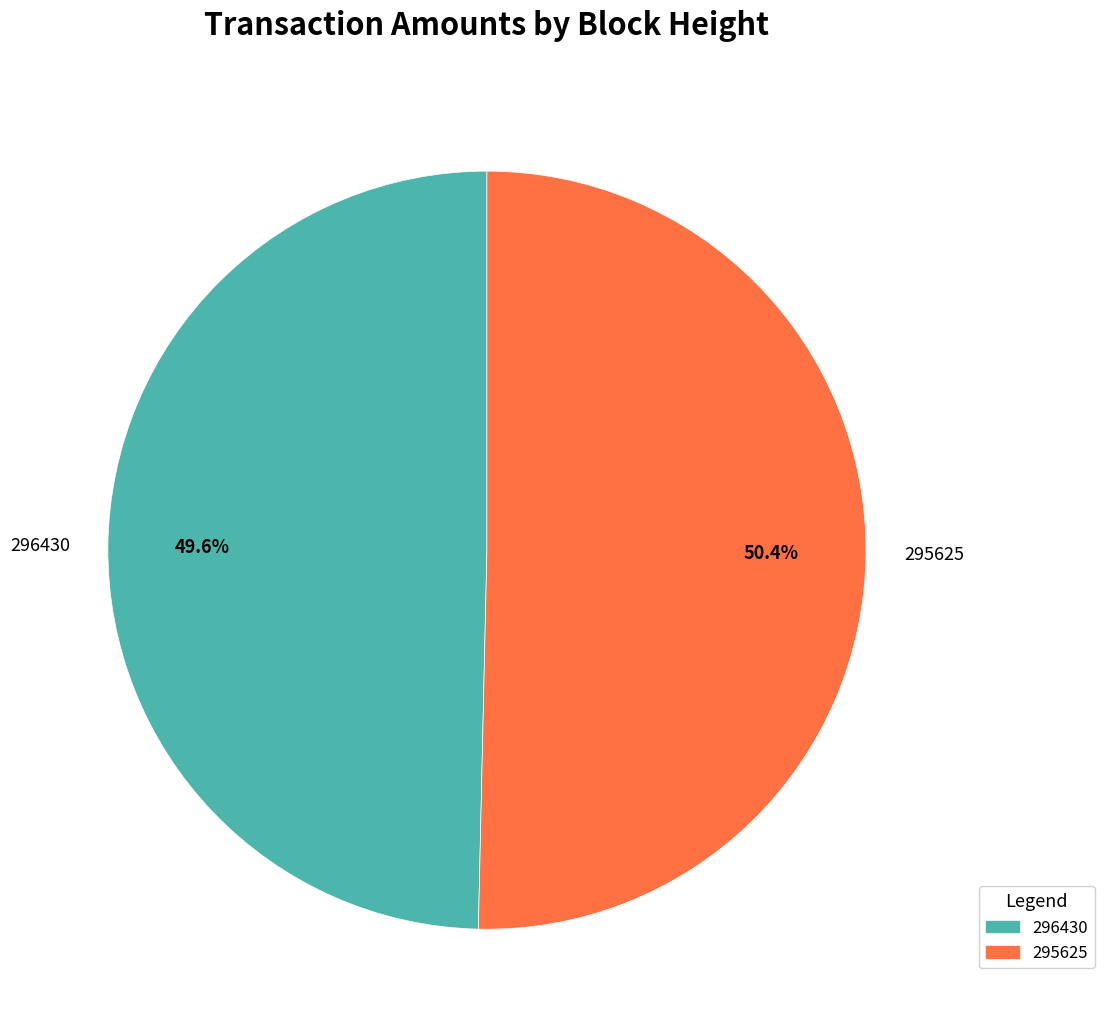

Is it true that 295625 is 36% of the pie?

False